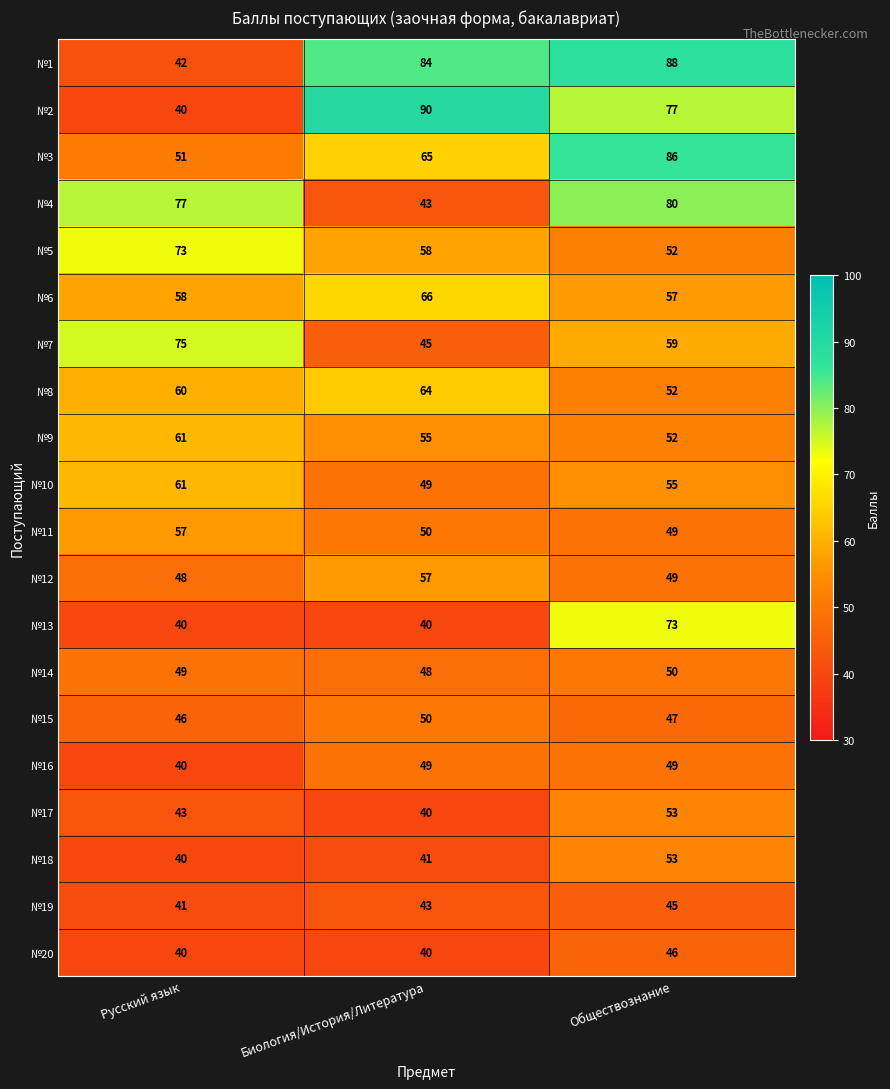

At which category is the sum across all series the highest?

Обществознание